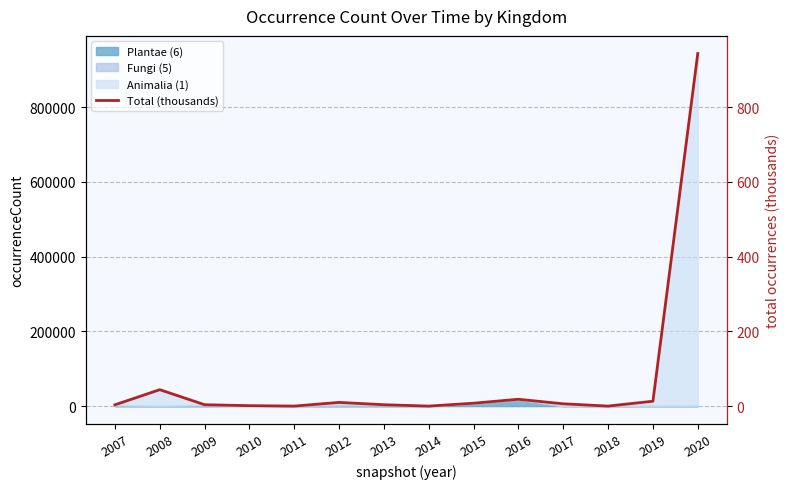

At which label is the value closest to 471?

2008